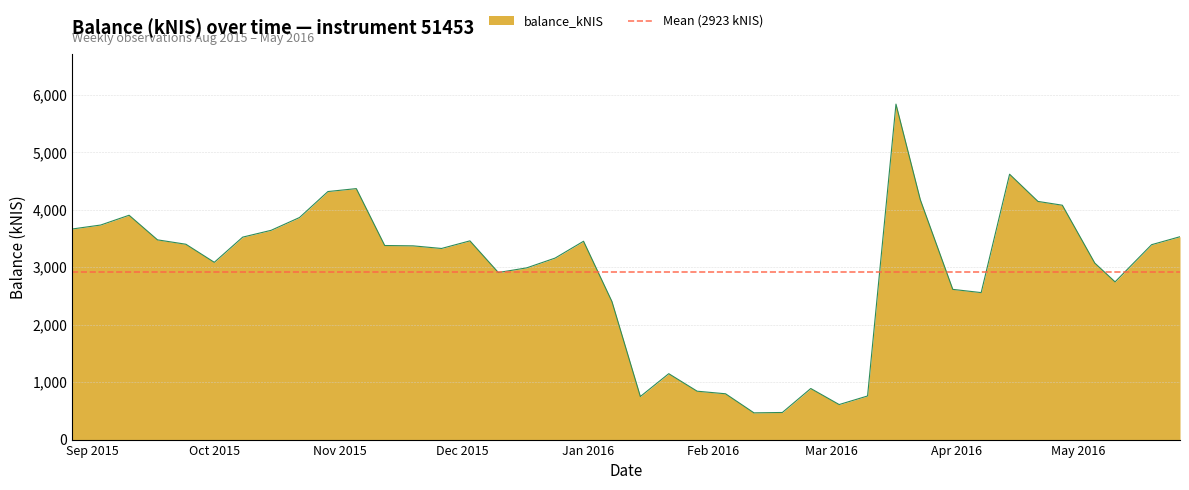

What is the change in value from 2015-12-03 to 2016-04-27?

+620.1